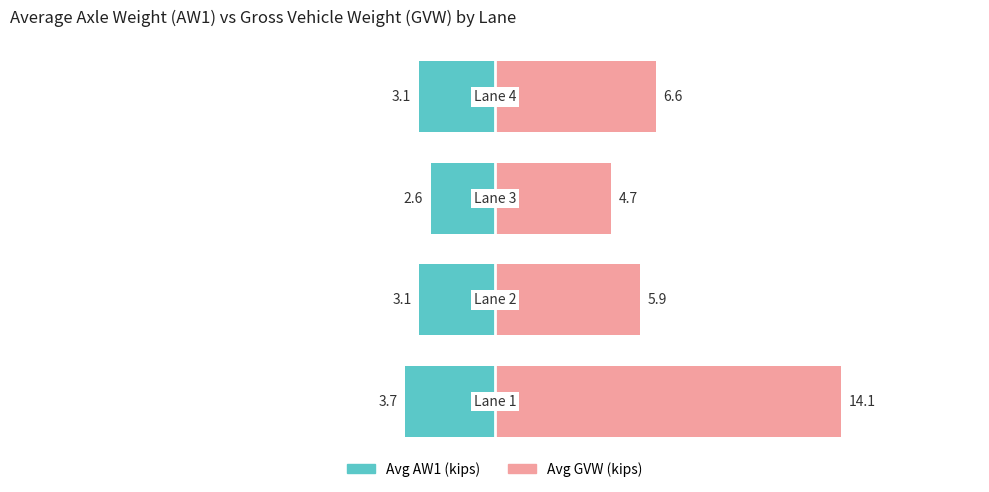

What is the difference between the Avg AW1 (kips) values at 0 and 3?

0.6